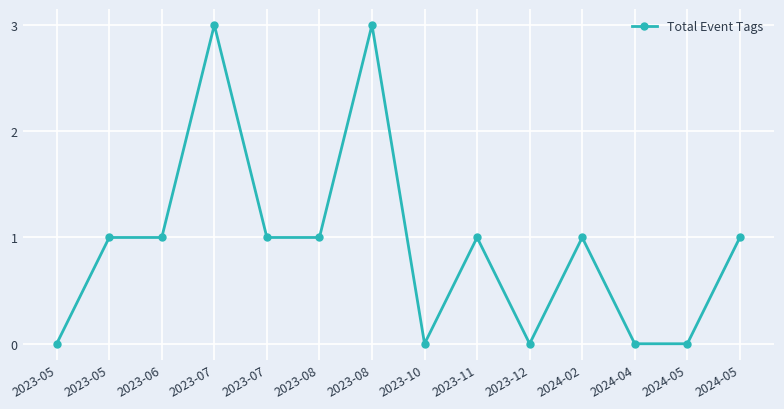

How many lines are shown in the chart?

1